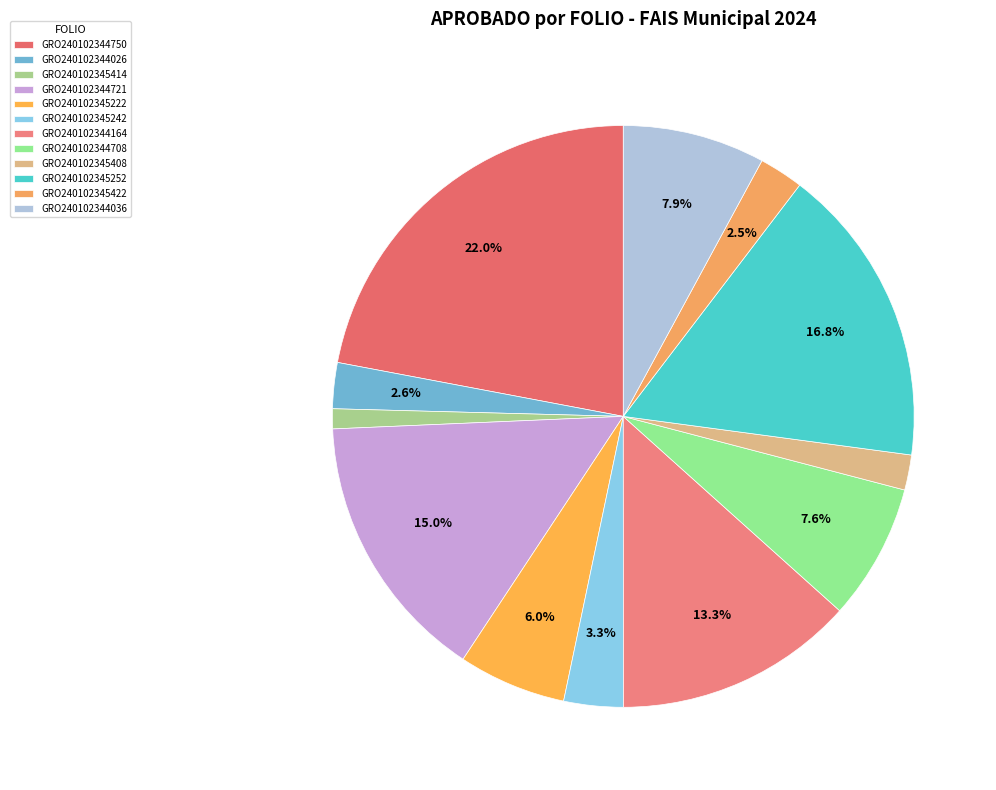

Between GRO240102345414 and GRO240102344708, which is larger?

GRO240102344708